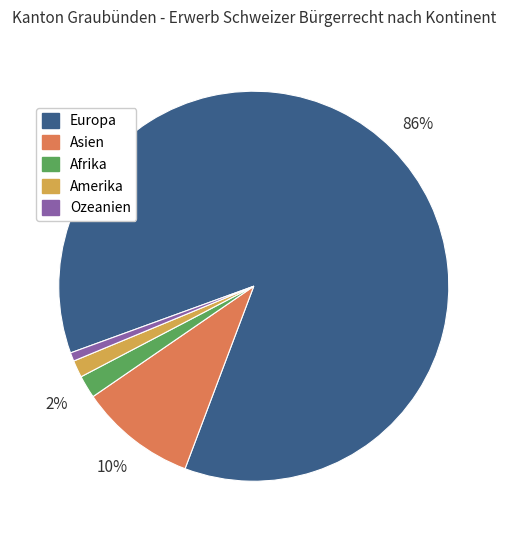

How many slices are in this pie chart?

5